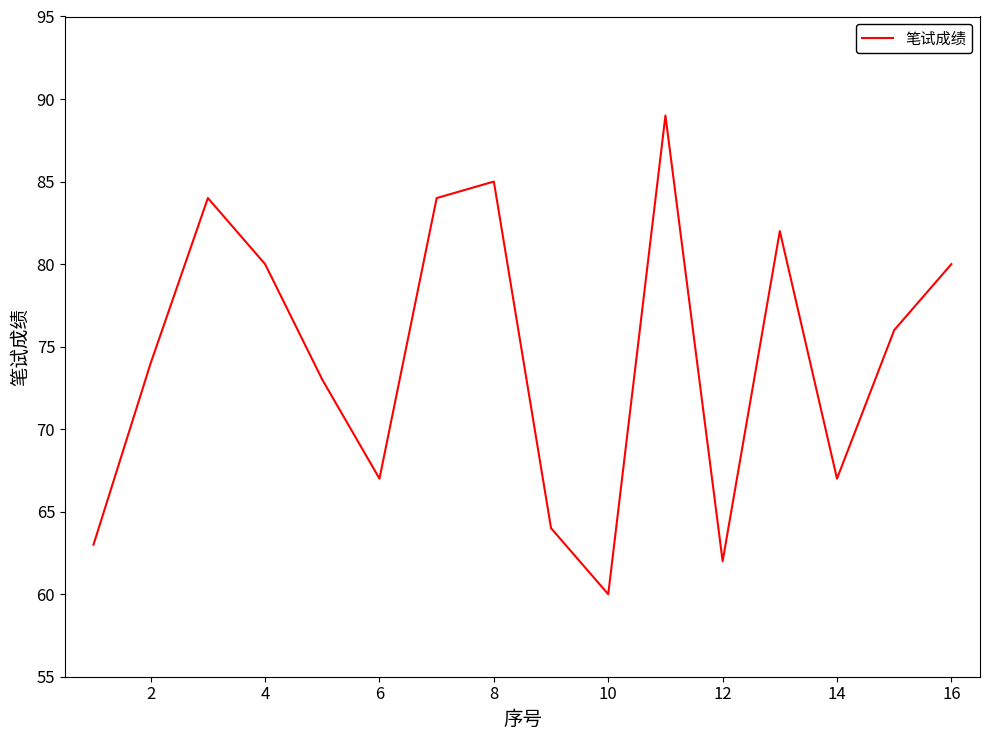

What is the difference between the maximum and minimum values?

29